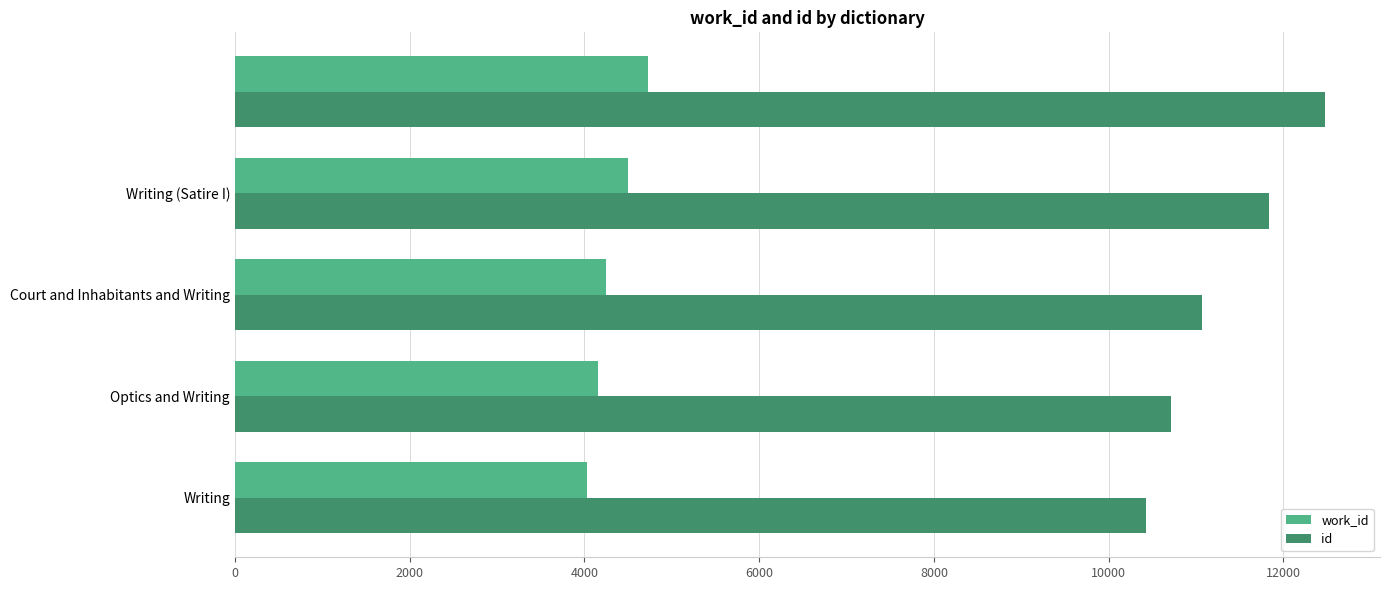

What is the greatest value displayed?

12481